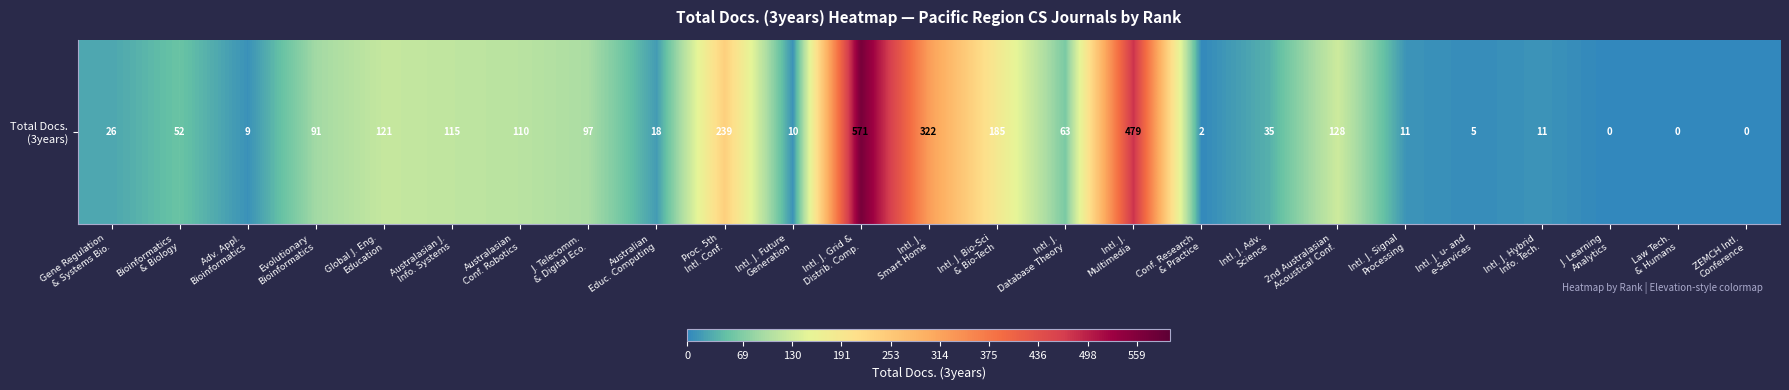

Which label corresponds to the smallest value in the chart?

J. Learning
Analytics